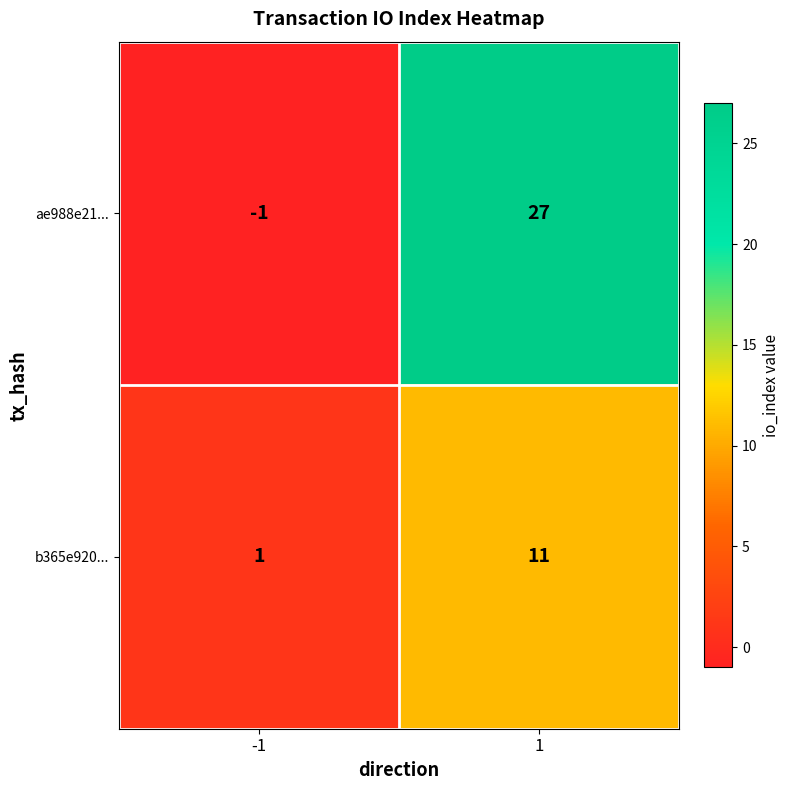

Rank the series by their maximum value, from highest to lowest.

ae988e21..., b365e920...